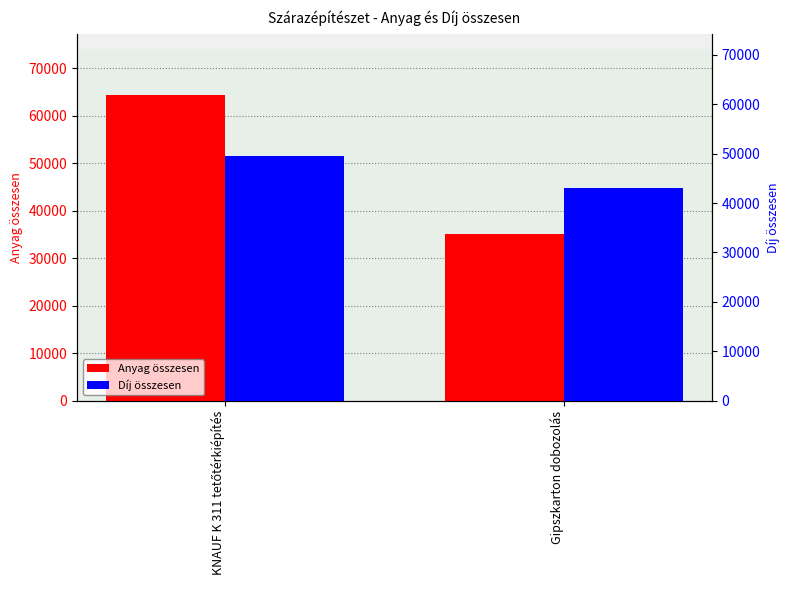

How many series are shown in this chart?

2